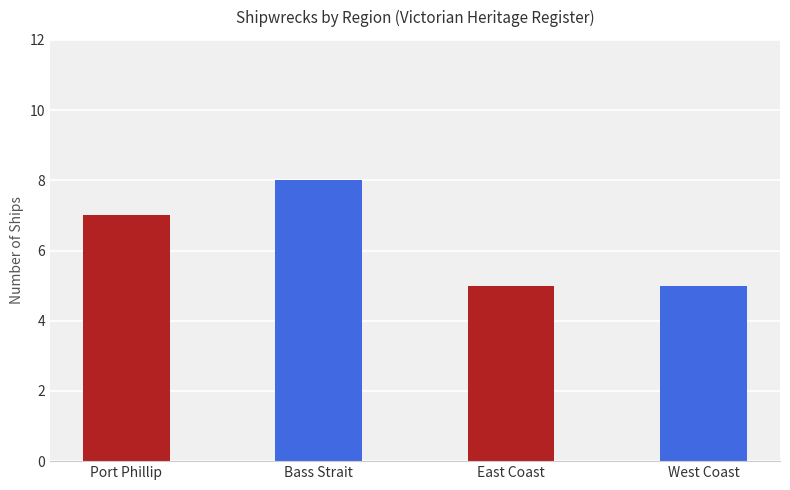

What is the difference between the maximum and minimum values?

3